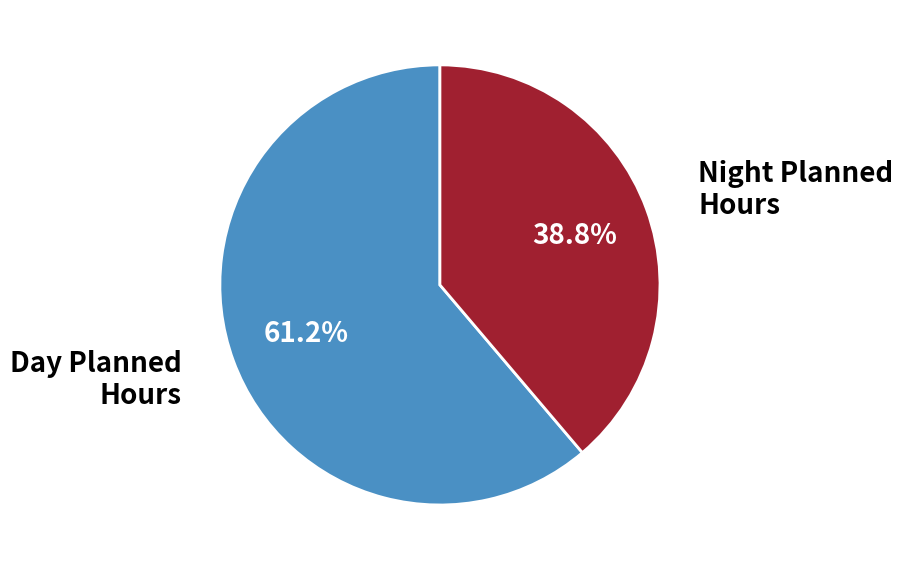

Which category has the smallest portion of the pie?

Night Planned Hours